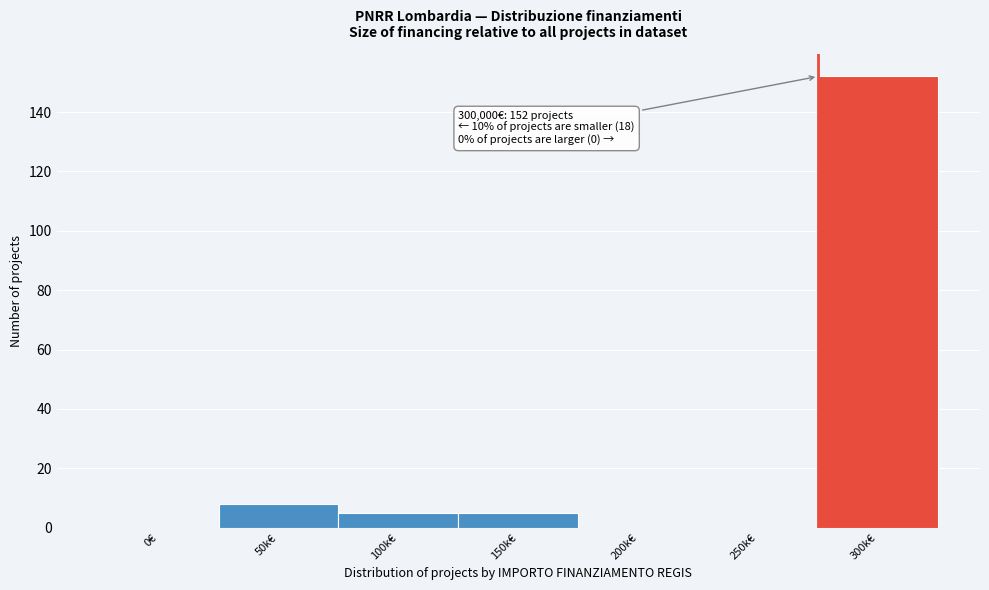

Reading left to right, transcribe all the data shown in this chart.

0€=0	50k€=8	100k€=5	150k€=5	200k€=0	250k€=0	300k€=152